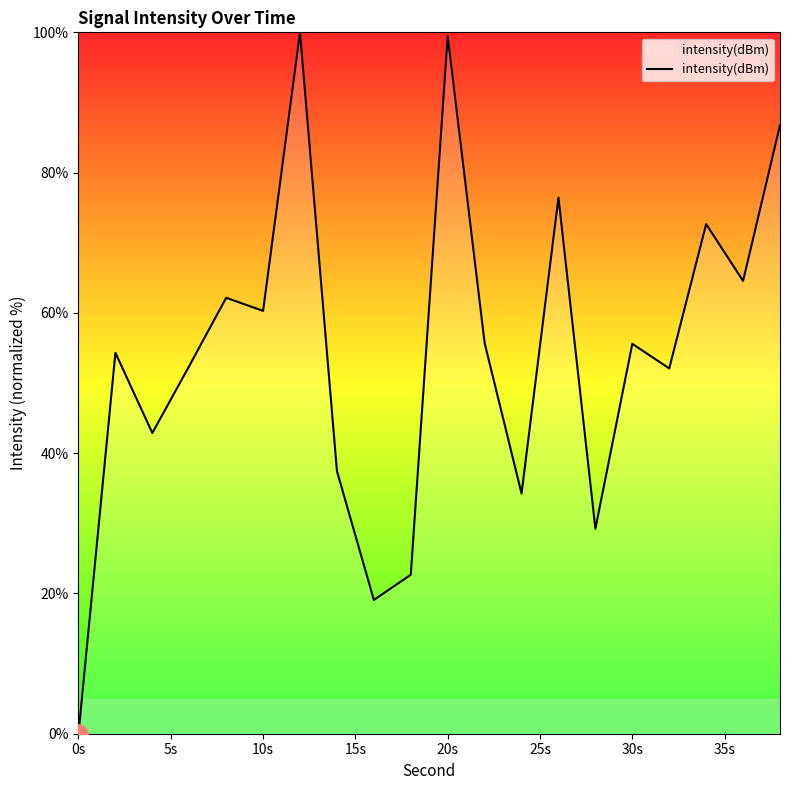

What is the maximum value shown in the chart?

100.0